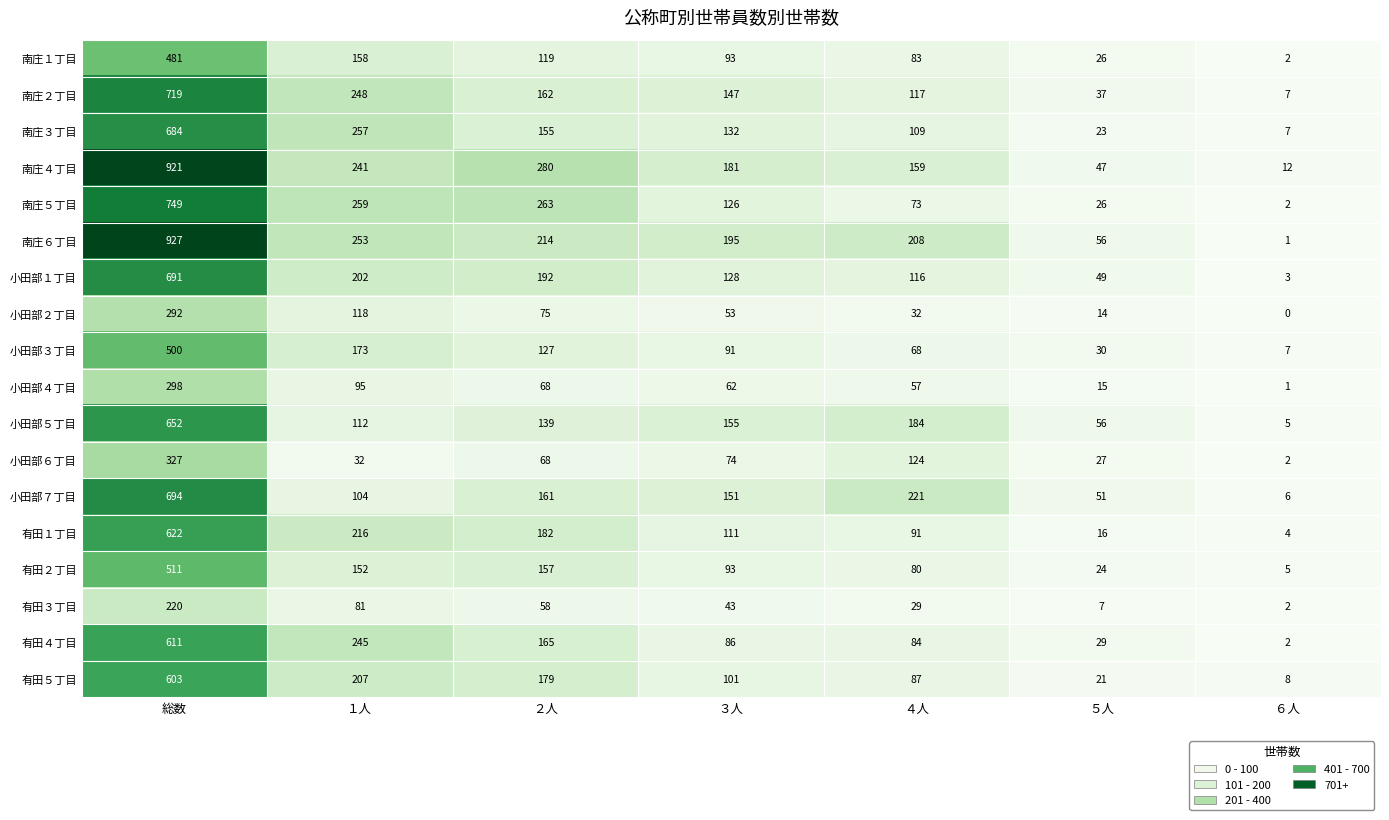

True or false: 有田４丁目 has a value of 245 at １人.

True